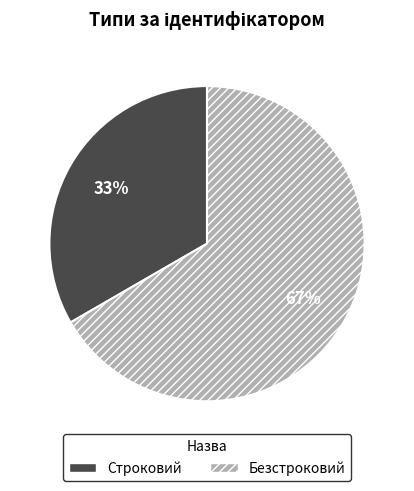

How many slices are in this pie chart?

2